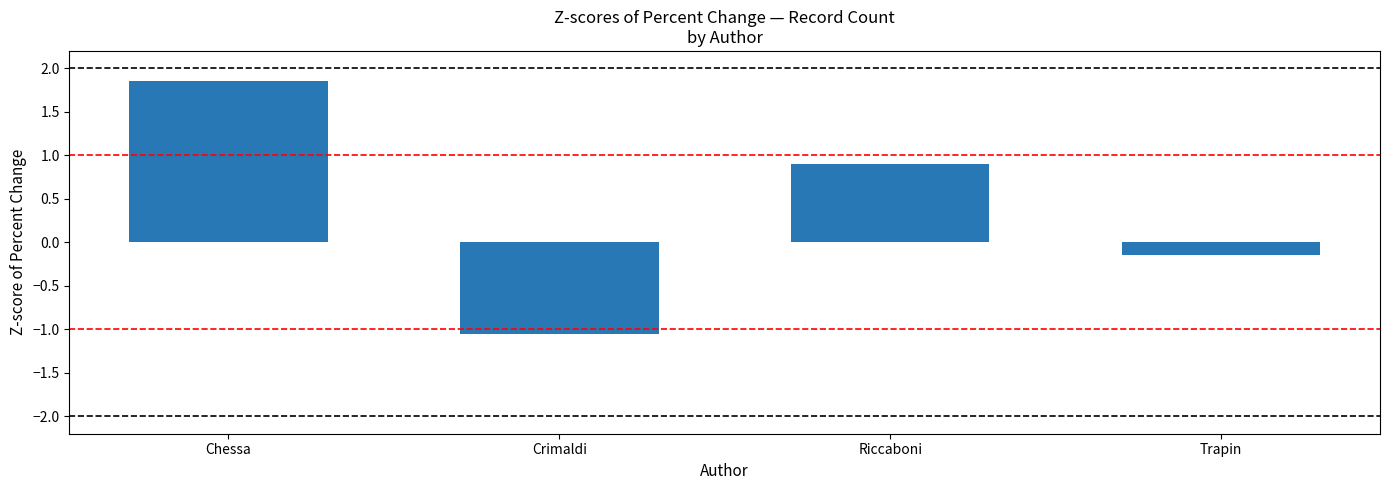

Are the bars grouped side by side (vs. stacked)?

No